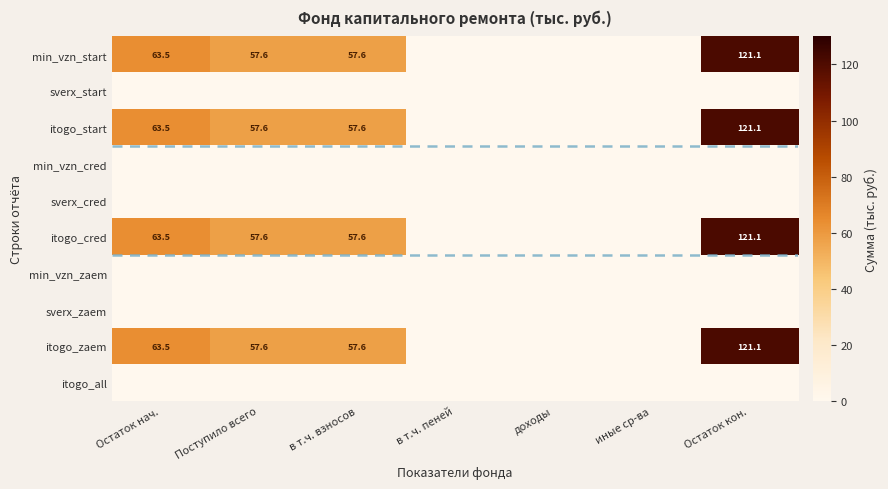

Is the value of itogo_start at в т.ч. взносов greater than the value of itogo_zaem at Остаток нач.?

No